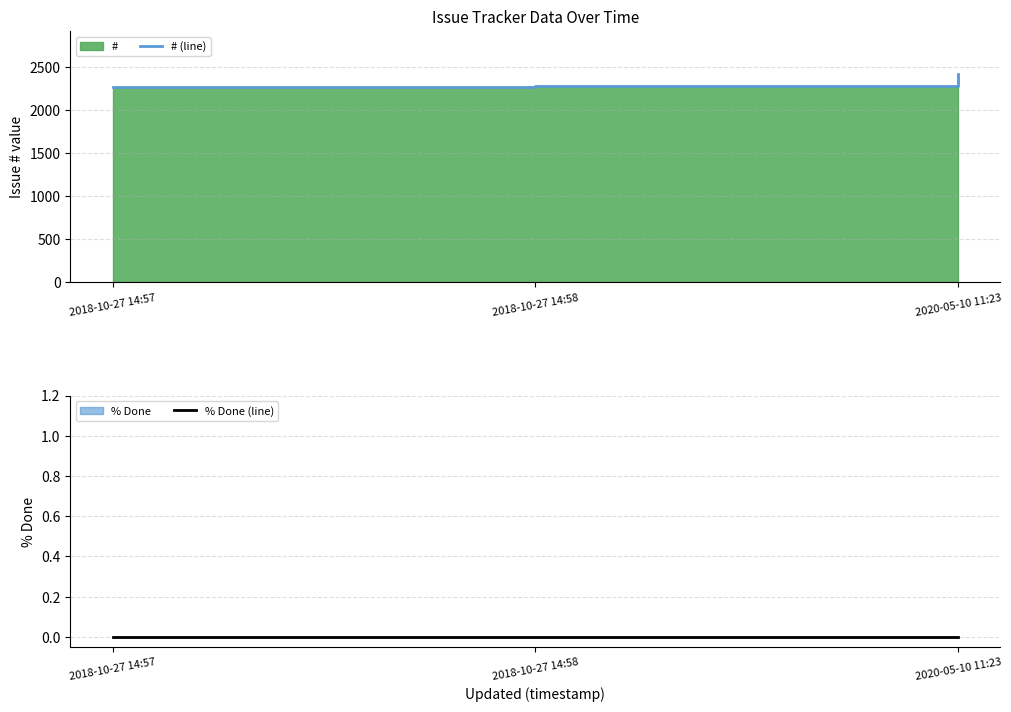

The # (line) series shows 2274 at 2018-10-27 14:58. True or false?

True